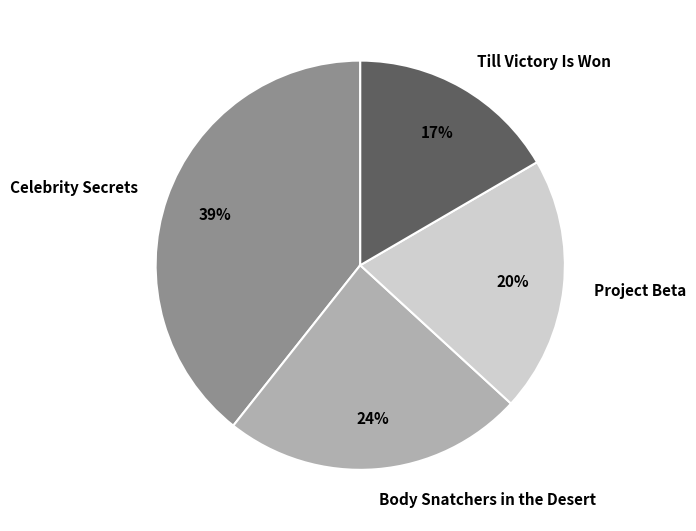

To the nearest percent, what percentage of the pie is Celebrity Secrets?

39%